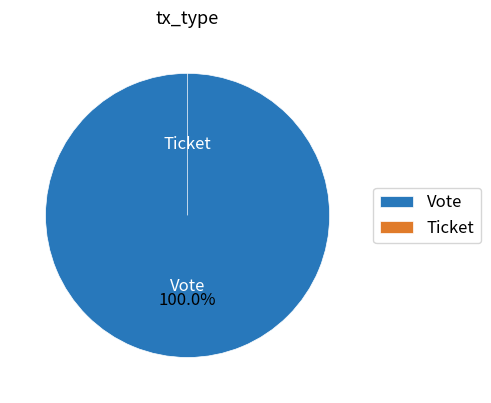

True or false: Vote accounts for 99% of the total.

False